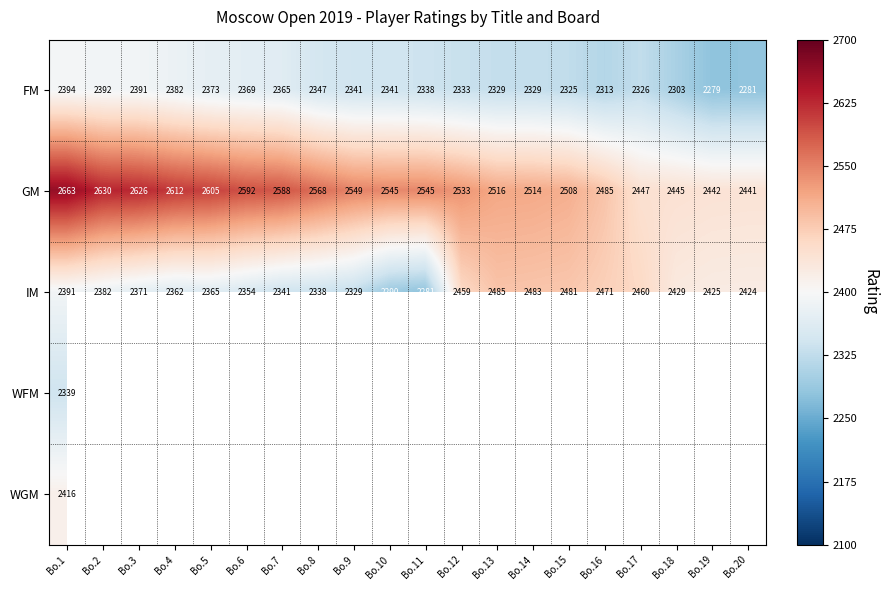

The IM series shows 973 at Bo.1. True or false?

False